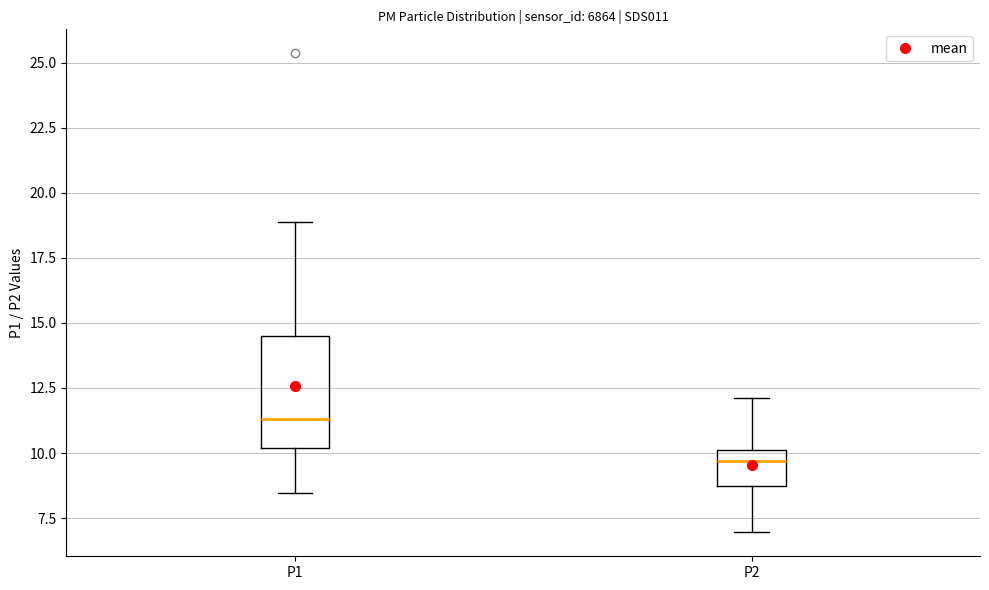

Comparing the boxes themselves (not the whiskers), which one is the tallest?

P1